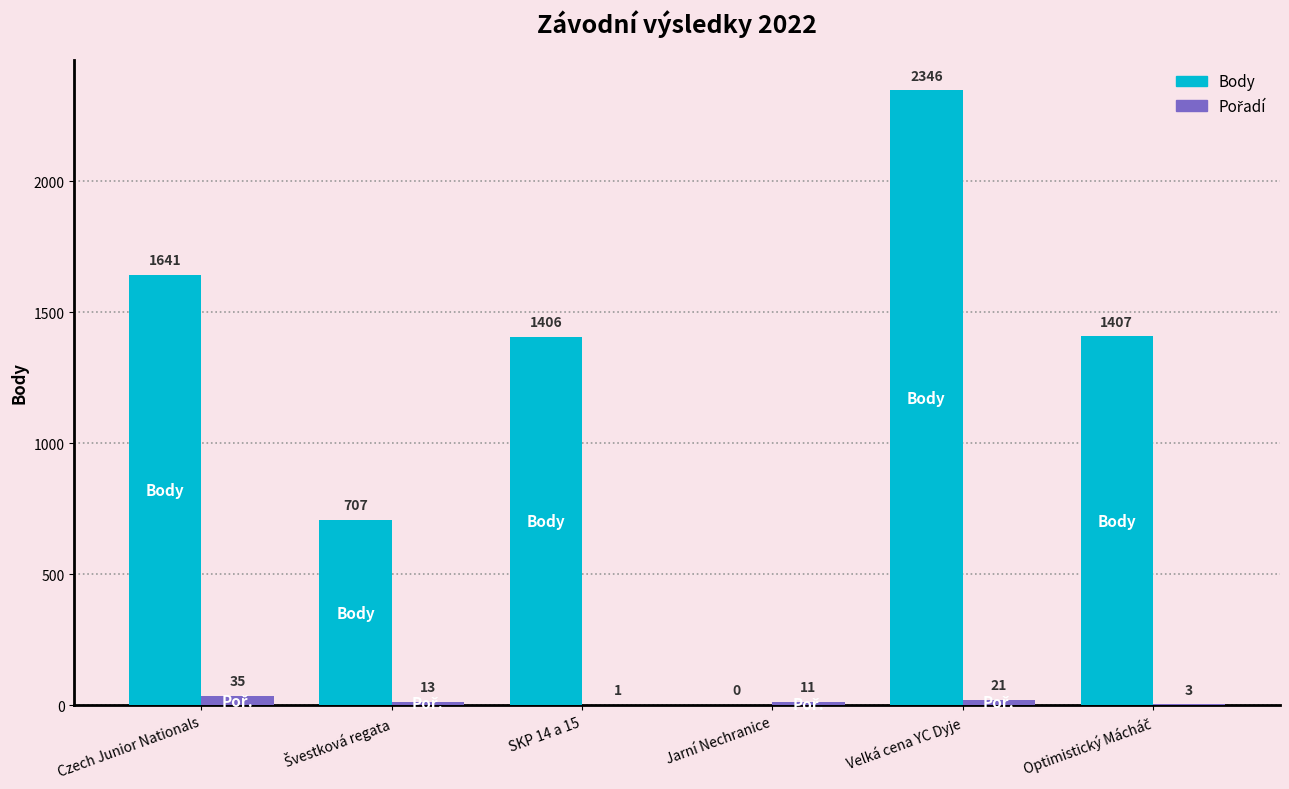

Where does the Body series first go above 1407?

Czech Junior Nationals